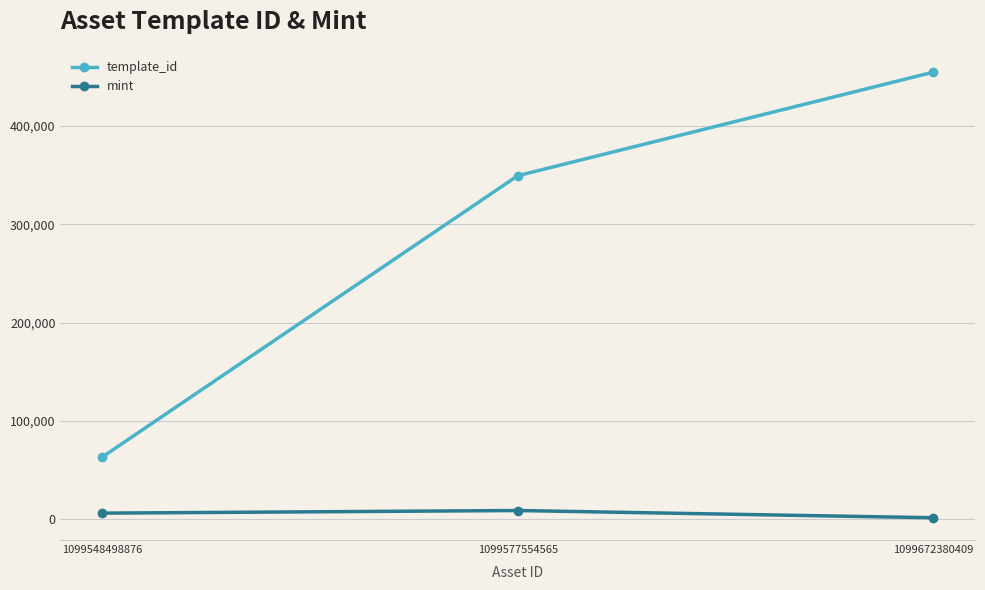

How many values in the template_id series are below 349523?

1